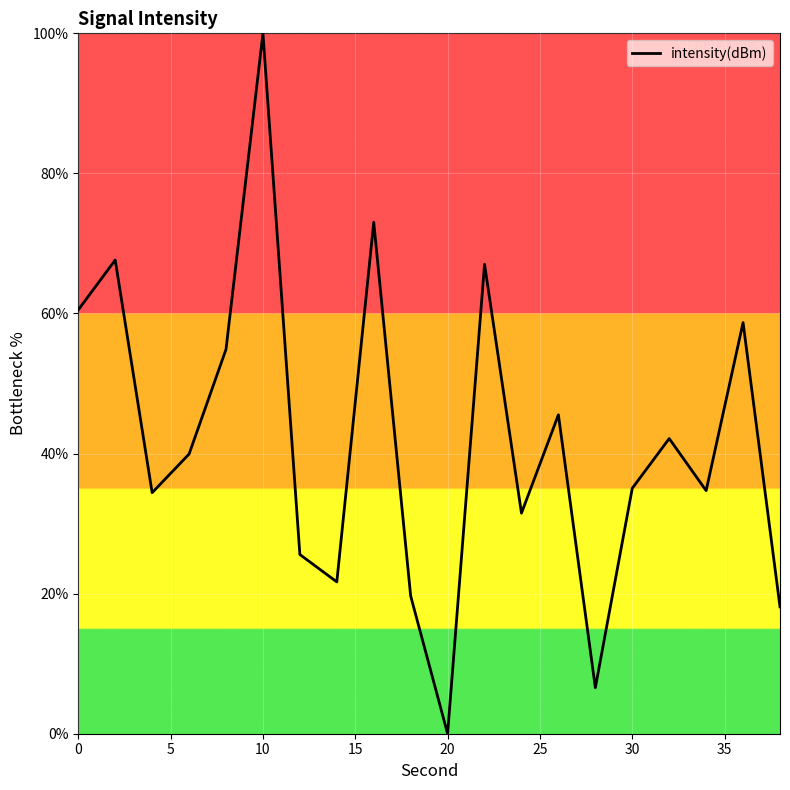

What is the greatest value displayed?

100.0